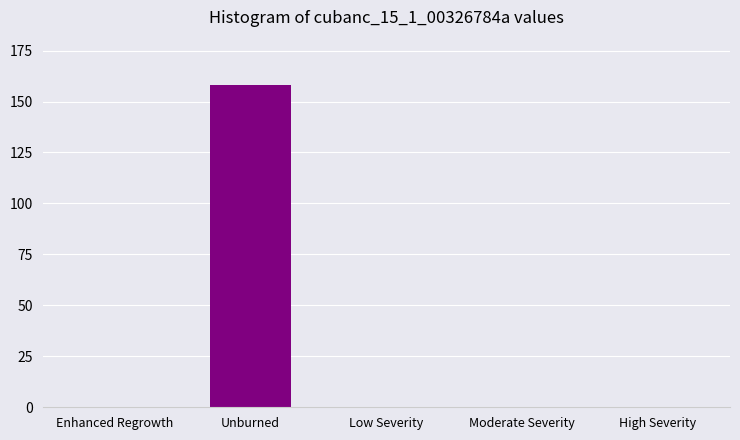

Reading left to right, transcribe all the data shown in this chart.

Enhanced Regrowth=0	Unburned=158	Low Severity=0	Moderate Severity=0	High Severity=0